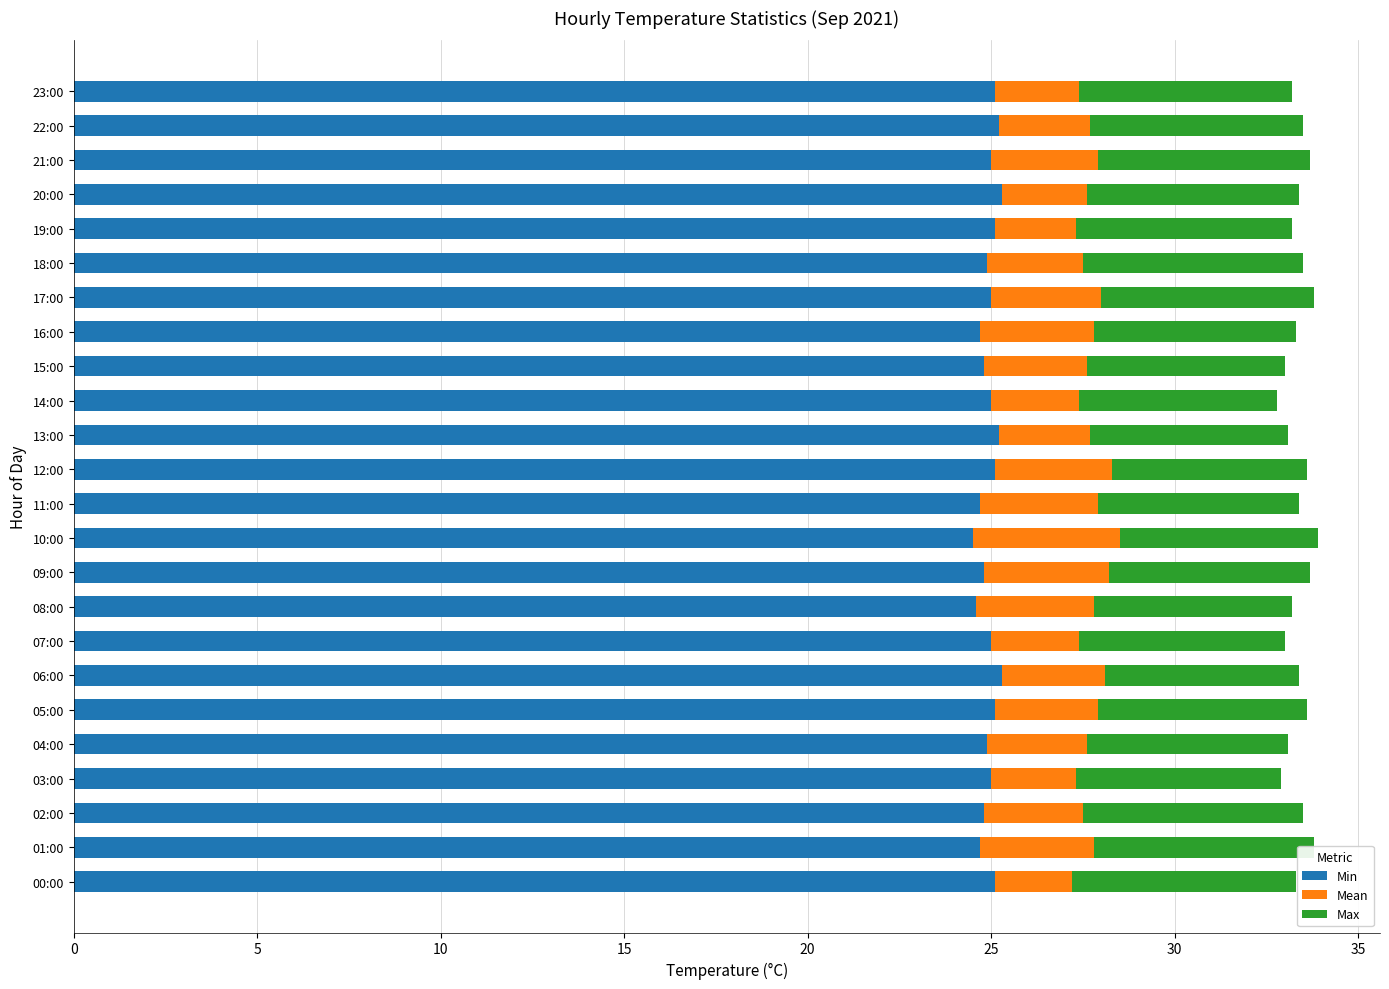

The Min series shows 25.0 at 21:00. True or false?

True